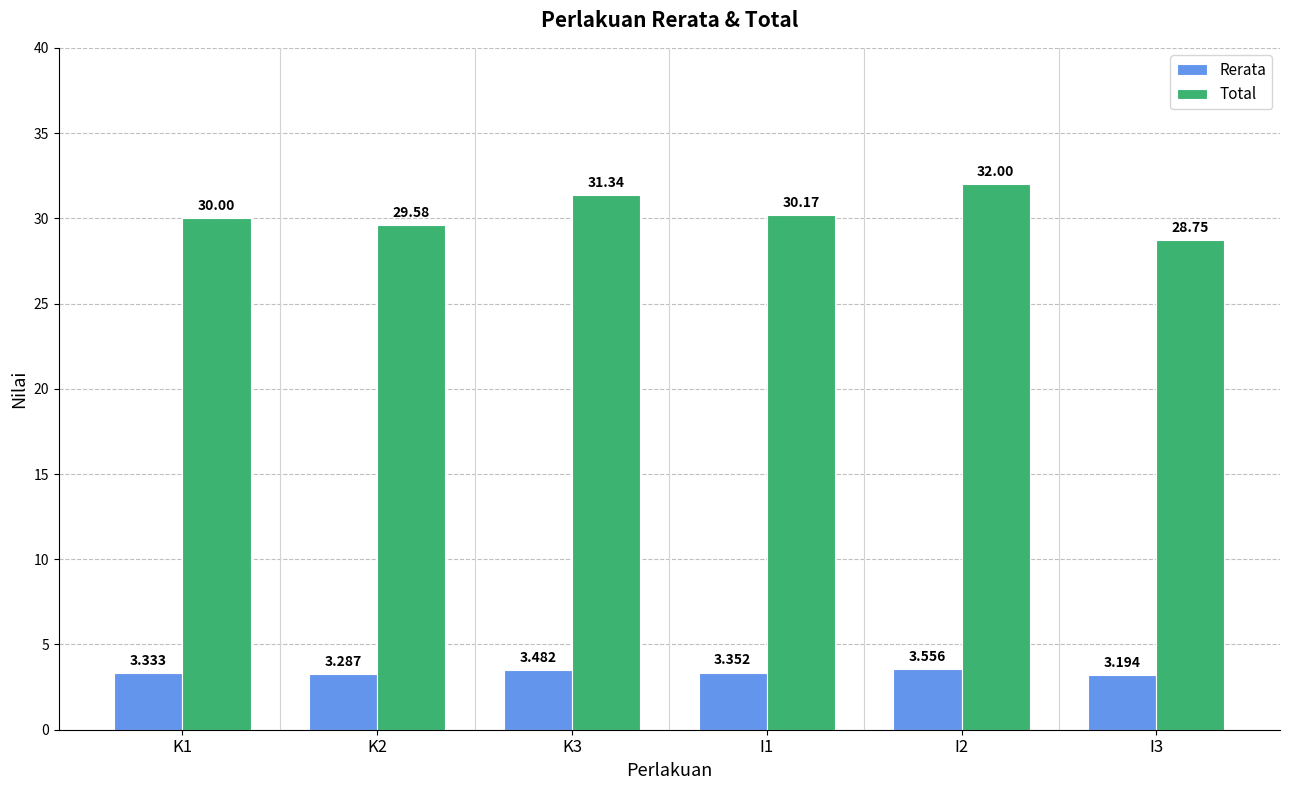

Which category has the highest value in the Total series?

I2